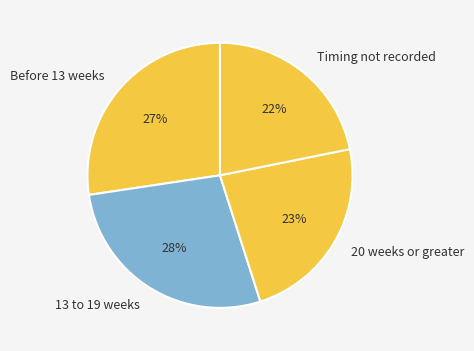

Do Timing not recorded and Before 13 weeks together represent more than half of the pie?

No